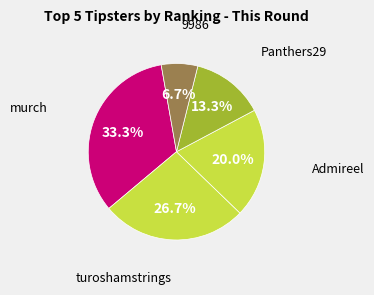

How many segments does this pie chart have?

5